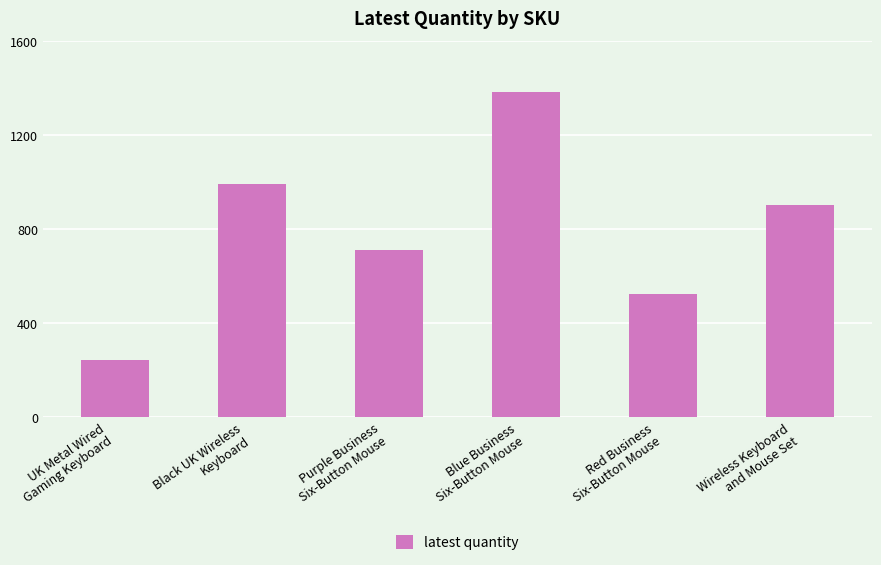

How many data points are less than 900?

3